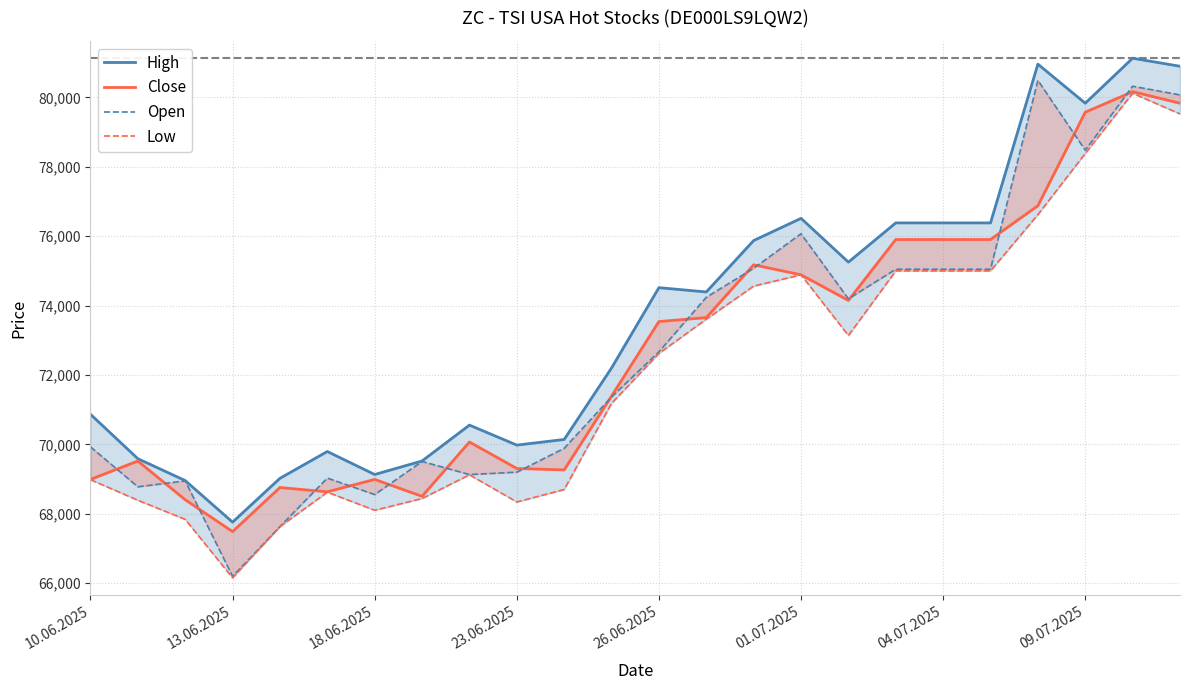

Rank the series at 19 from highest to lowest value.

High, Close, Open, Low